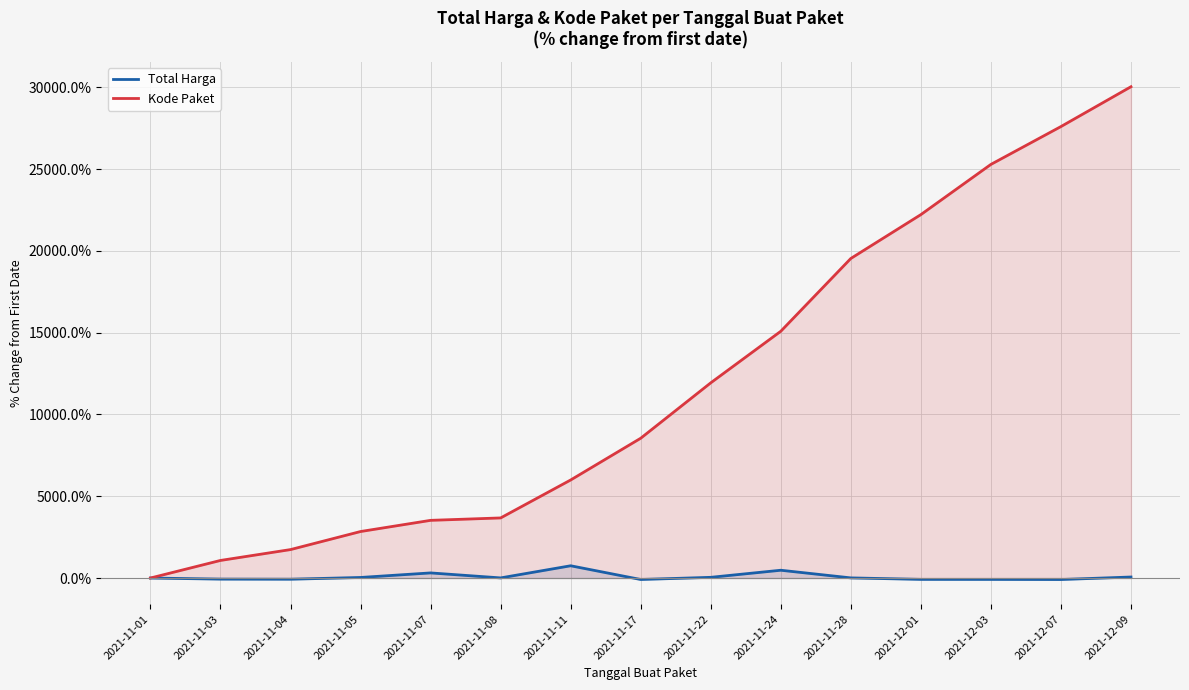

Rank the series by their average value, from highest to lowest.

Kode Paket, Total Harga